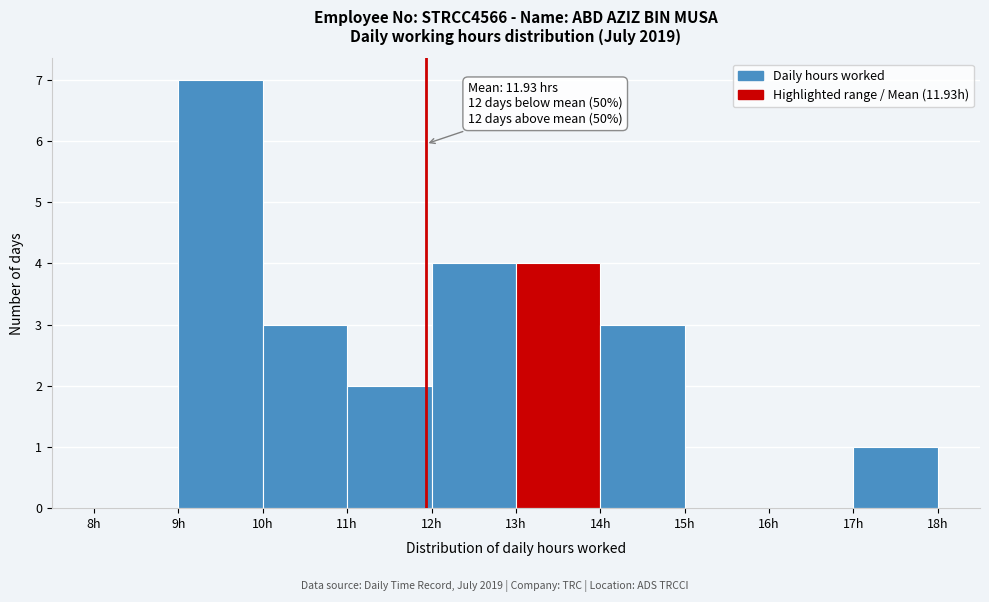

Over which range of the x-axis is the bar tallest?

9 to 10